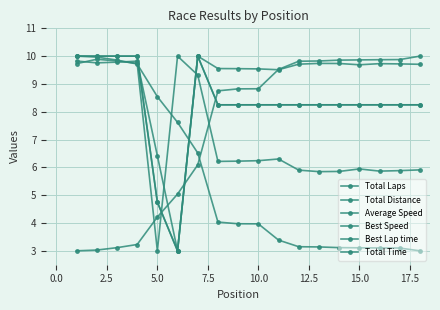

Reading left to right, extract all data points from this chart.

Total Laps: 10.0	10.0	10.0	10.0	4.8	3.0	10.0	8.2	8.2	8.2	8.2	8.2	8.2	8.2	8.2	8.2	8.2	8.2
Total Distance: 10.0	10.0	10.0	10.0	4.8	3.0	10.0	8.2	8.2	8.2	8.2	8.2	8.2	8.2	8.2	8.2	8.2	8.2
Average Speed: 9.7	9.9	9.8	9.7	3.0	10.0	9.3	6.2	6.2	6.2	6.3	5.9	5.8	5.9	5.9	5.9	5.9	5.9
Best Speed: 10.0	10.0	9.9	9.7	8.5	7.6	6.5	4.0	4.0	4.0	3.4	3.1	3.1	3.1	3.1	3.1	3.1	3.0
Best Lap time: 3.0	3.0	3.1	3.2	4.2	5.0	6.1	8.8	8.8	8.8	9.5	9.8	9.8	9.9	9.9	9.9	9.9	10.0
Total Time: 9.8	9.8	9.8	9.8	6.4	3.0	10.0	9.6	9.5	9.5	9.5	9.7	9.7	9.7	9.7	9.7	9.7	9.7